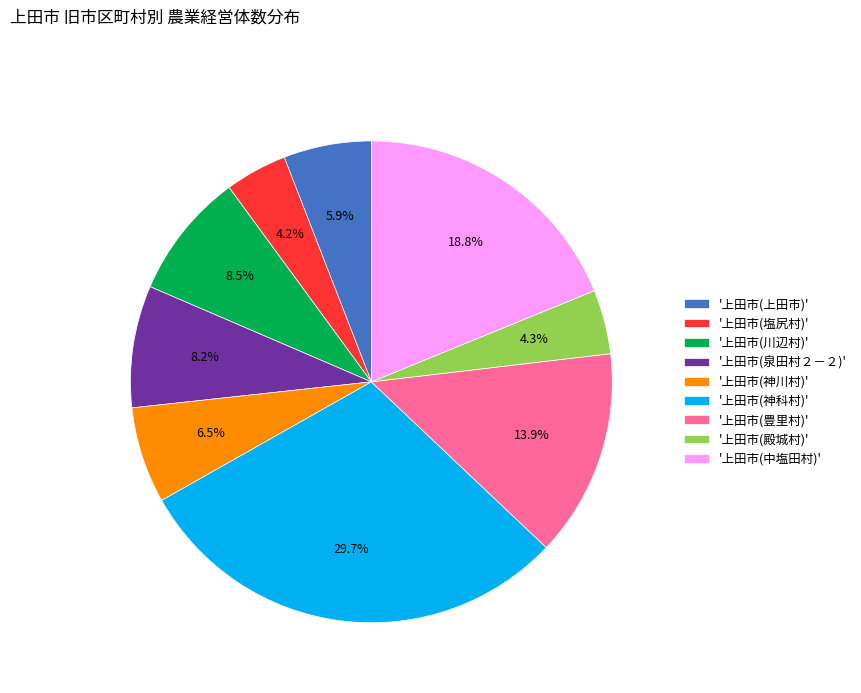

Is there any slice that represents more than half of the pie?

No